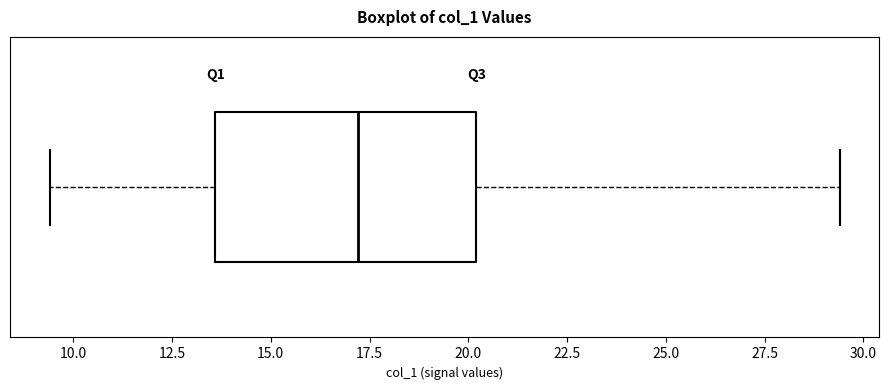

Read this box plot against the x-axis: the position of the median line, the range covered by the box, and the ends of both whiskers. The values are not printed on the chart, so give them approximately, as read against the axis.

median 17.0, box 13.5 to 20.0, whiskers 9.5 to 29.5